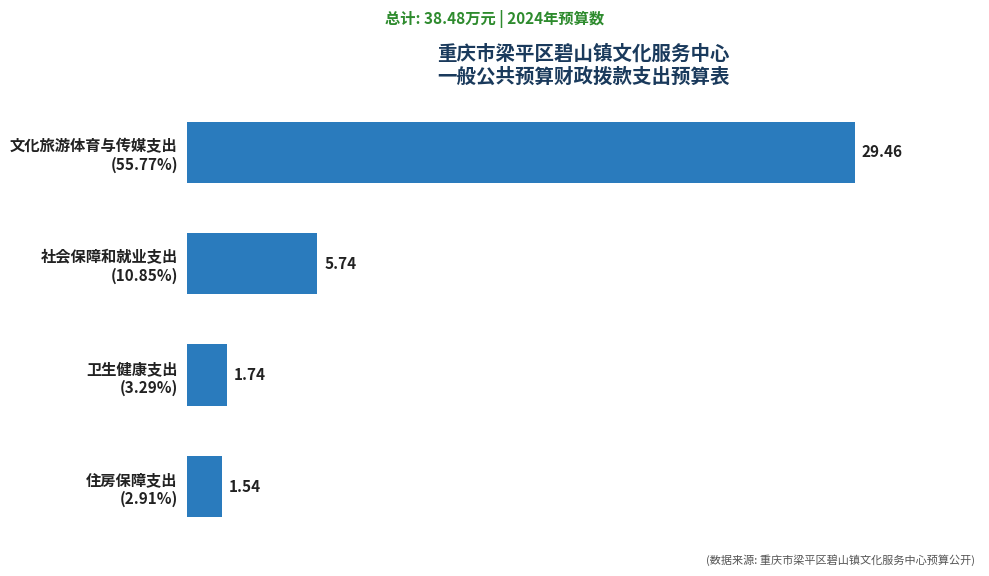

Does the chart contain any negative values?

No